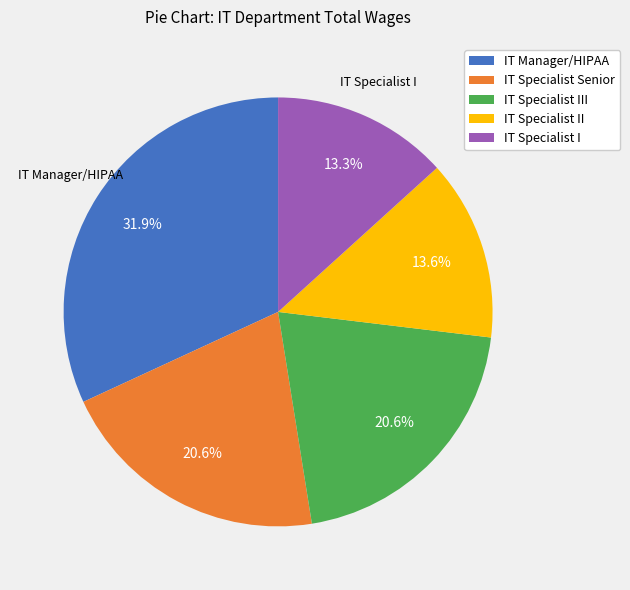

To the nearest percent, what is the average slice percentage?

20%